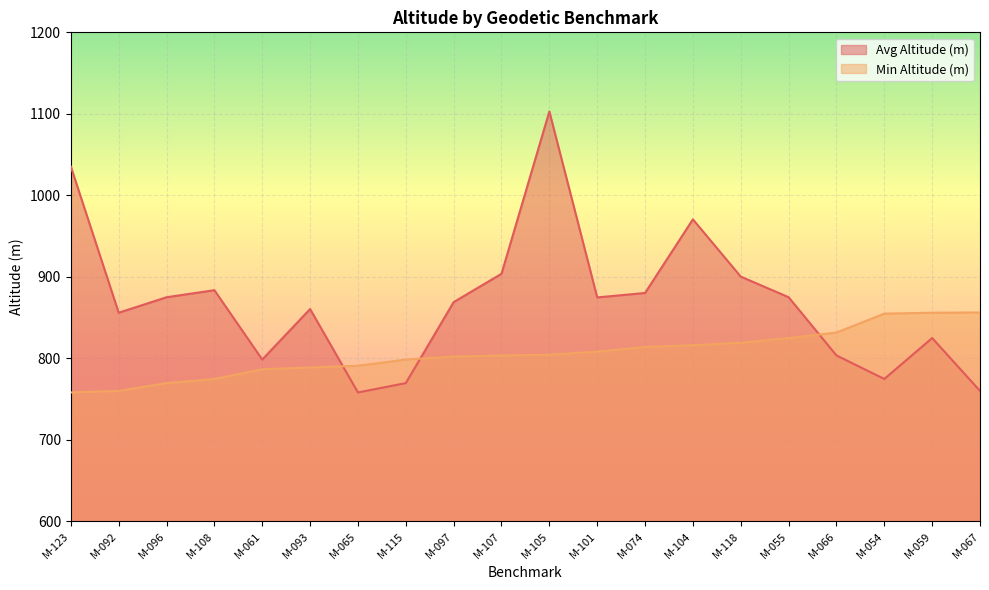

What is the sum of the Min Altitude (m) values at M-108 and M-107?

1578.3